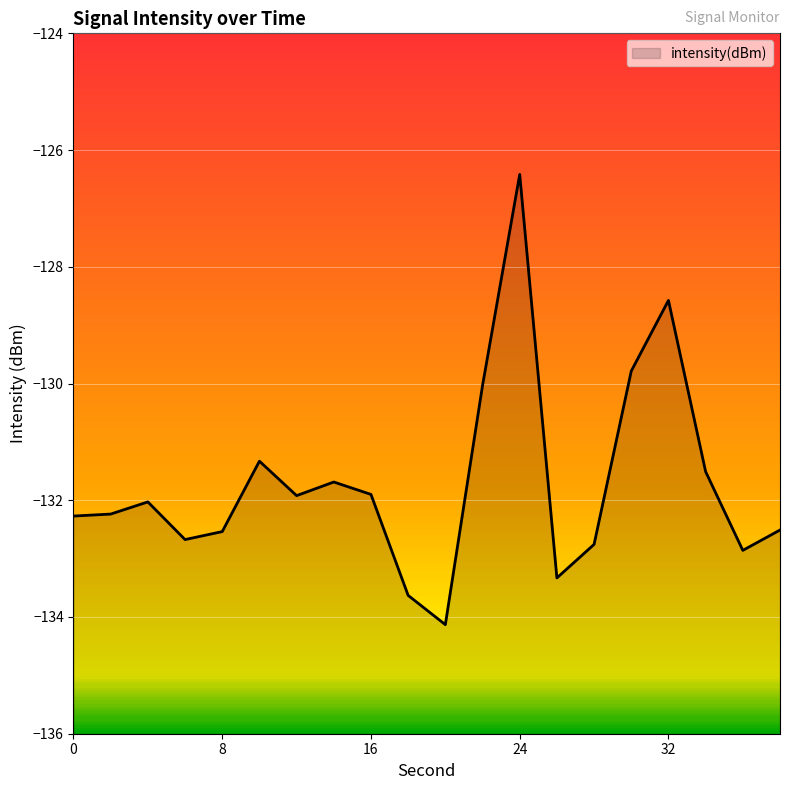

What is the difference between the second highest and second lowest values?

5.1